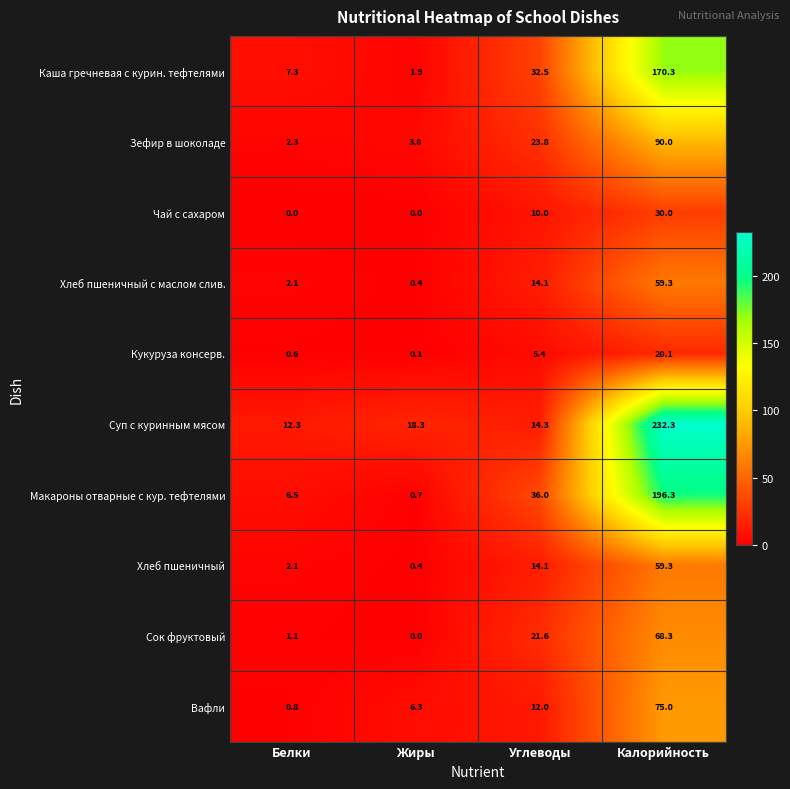

Which label corresponds to the largest value in the chart?

Калорийность